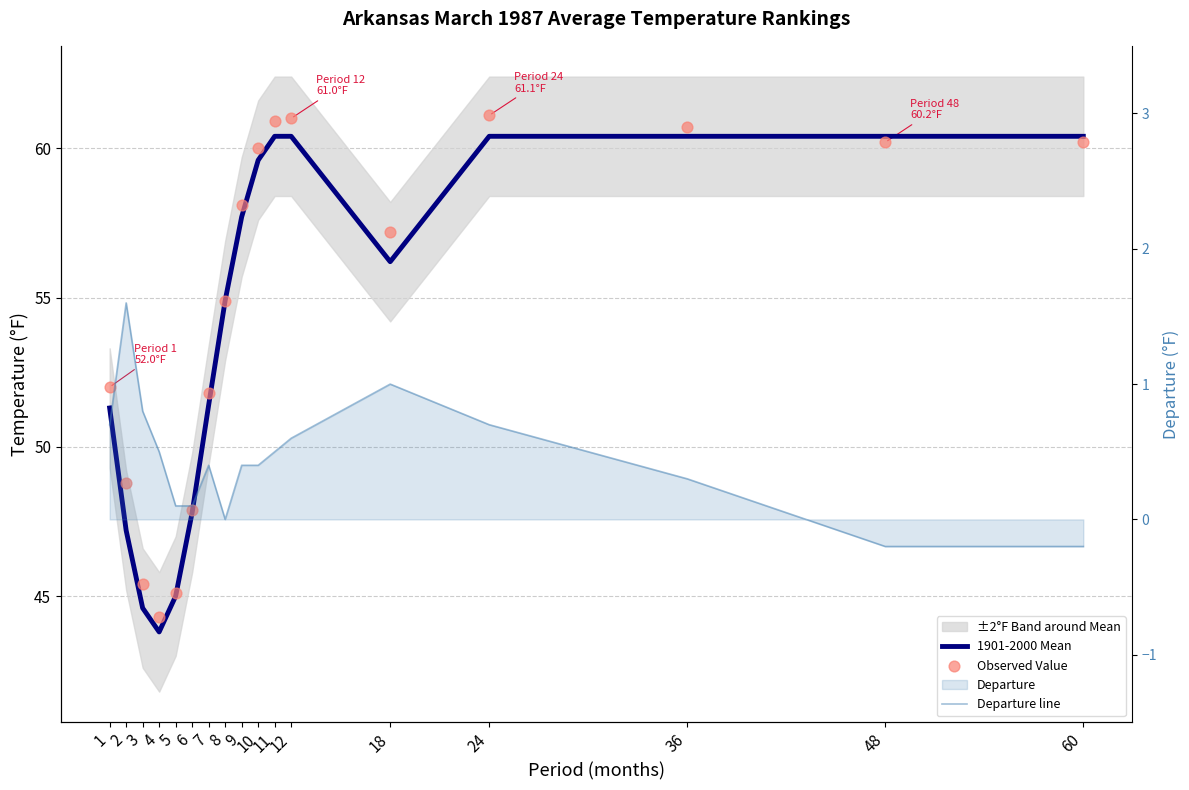

At how many categories does at least one series exceed 45?

16